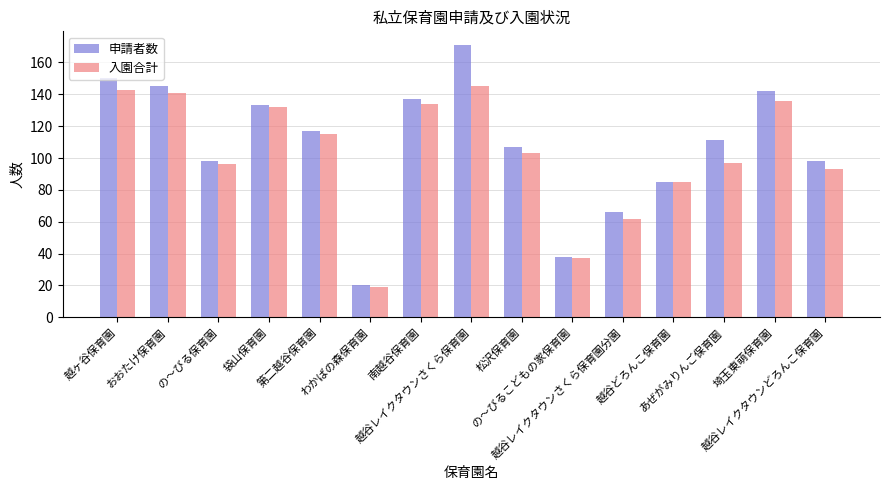

What is the difference between the second highest and minimum values in the 入園合計 series?

124